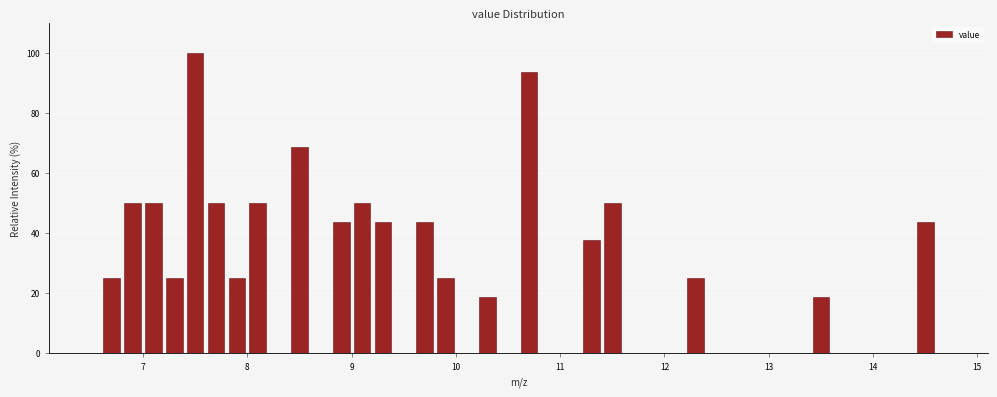

Around what value on the x-axis is the tallest bar? Give the approximate position of its centre, as read against the axis.

7.5